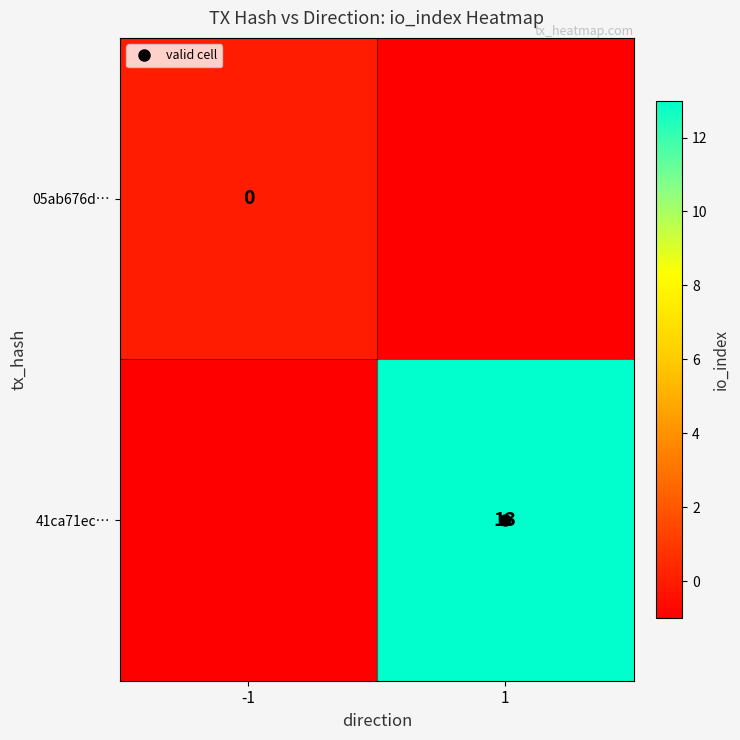

What is the sum of the 05ab676d… values at -1 and 1?

-1